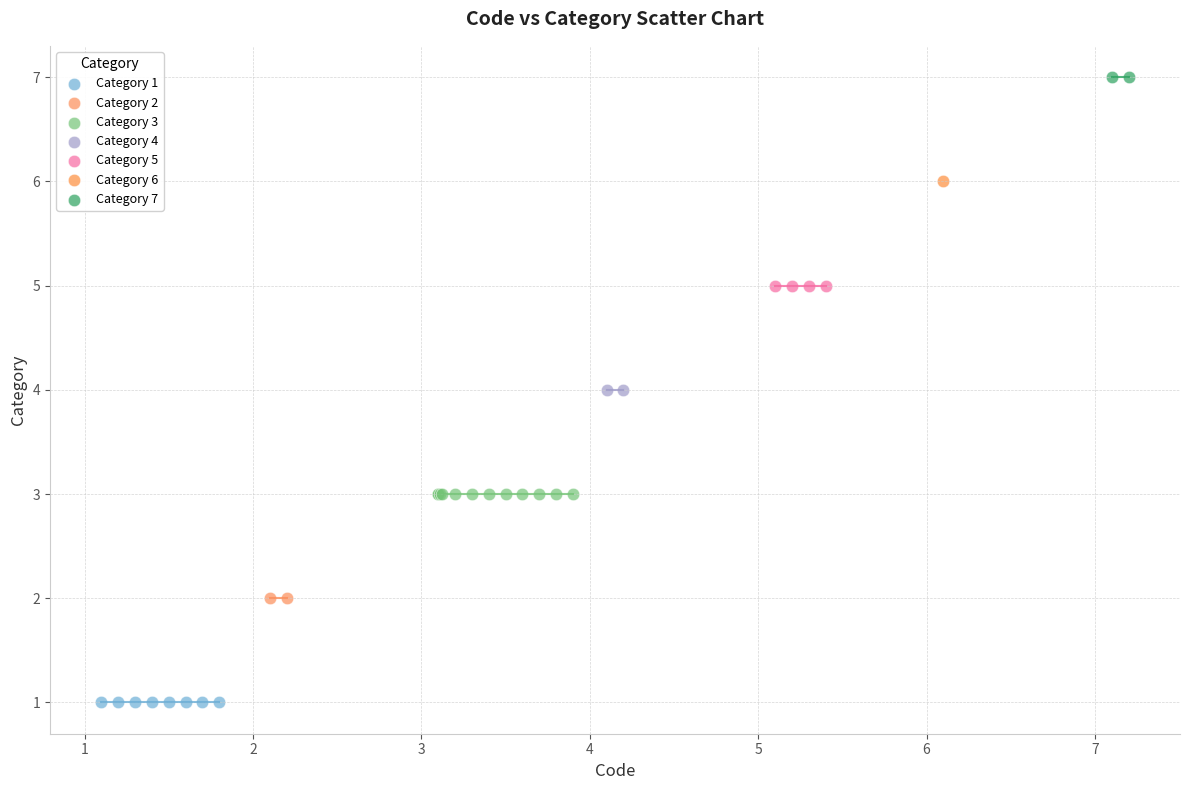

What are all the series names shown in the legend?

Category 1, Category 2, Category 3, Category 4, Category 5, Category 6, Category 7